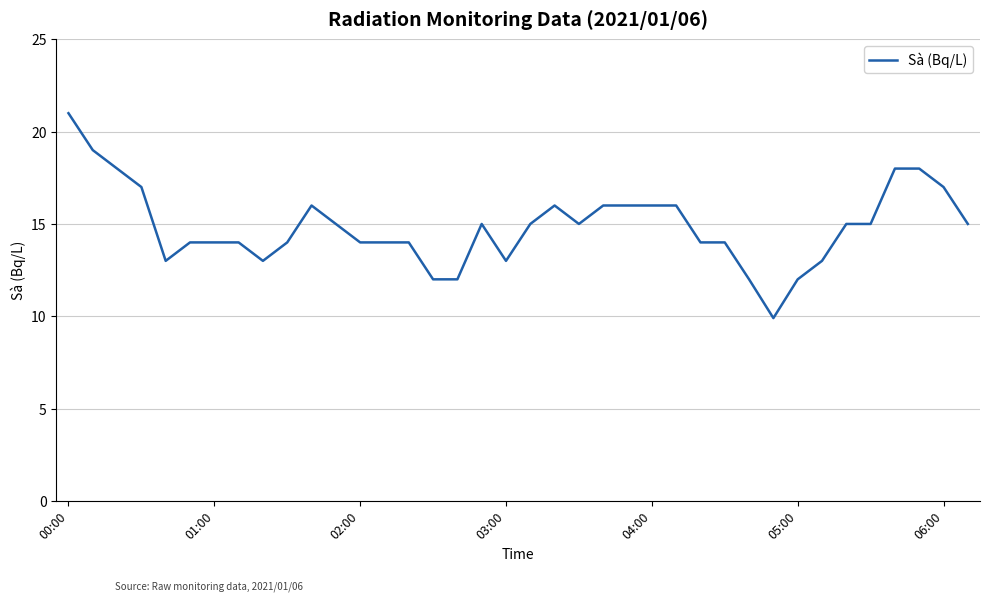

Reading left to right, list all the values displayed in this chart.

21.0	19.0	18.0	17.0	13.0	14.0	14.0	14.0	13.0	14.0	16.0	15.0	14.0	14.0	14.0	12.0	12.0	15.0	13.0	15.0	16.0	15.0	16.0	16.0	16.0	16.0	14.0	14.0	12.0	9.9	12.0	13.0	15.0	15.0	18.0	18.0	17.0	15.0